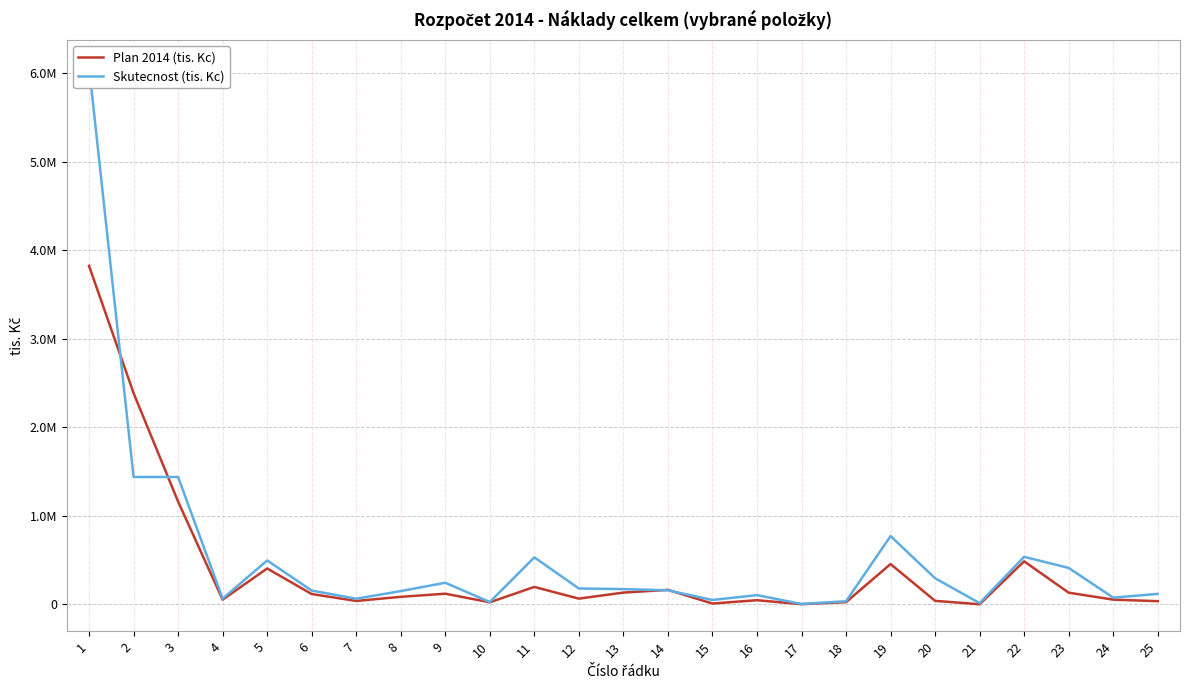

Is this an area chart (filled region under the line)?

No